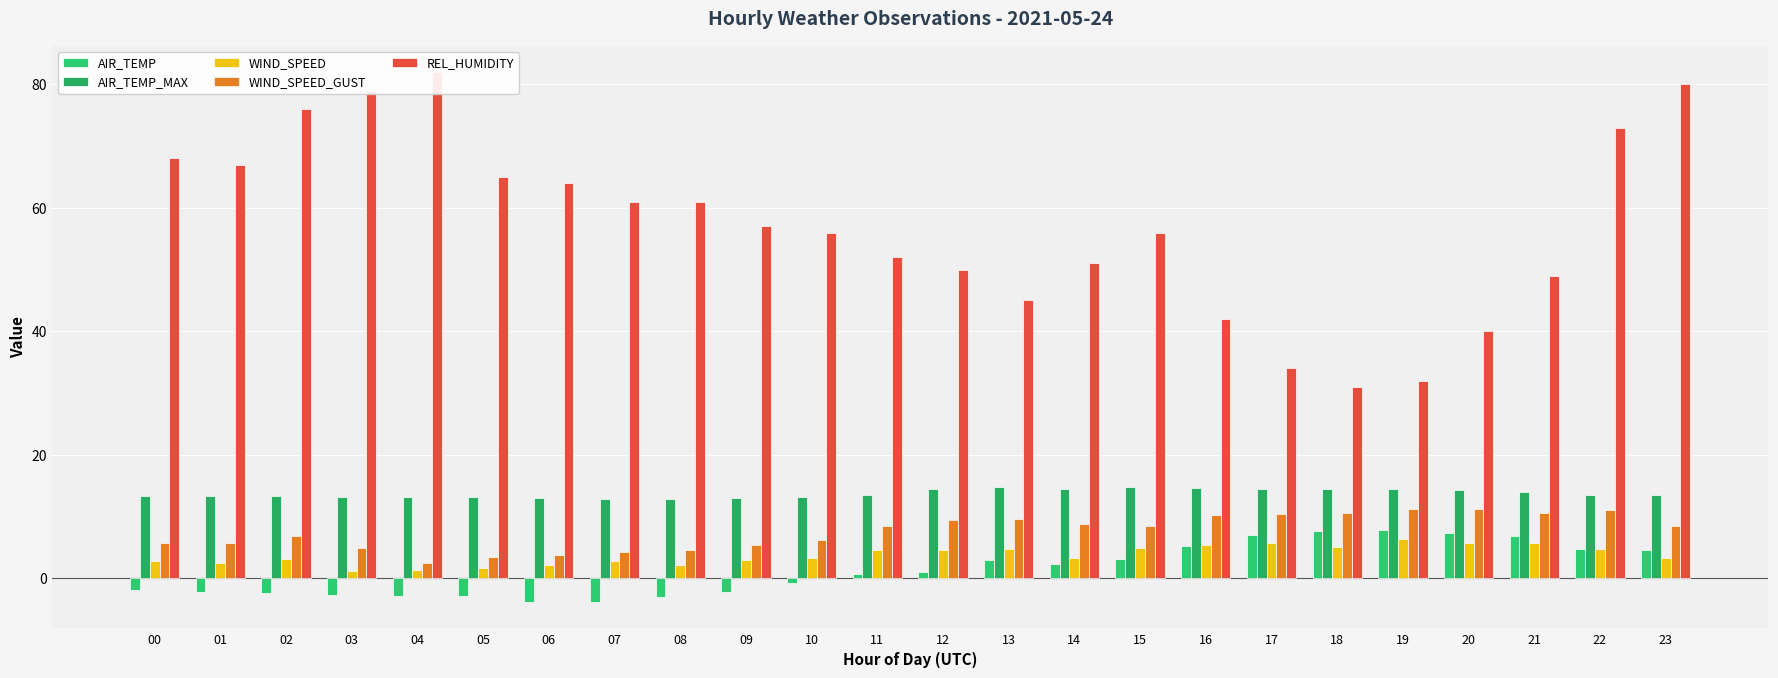

How many data points does each series have?

24